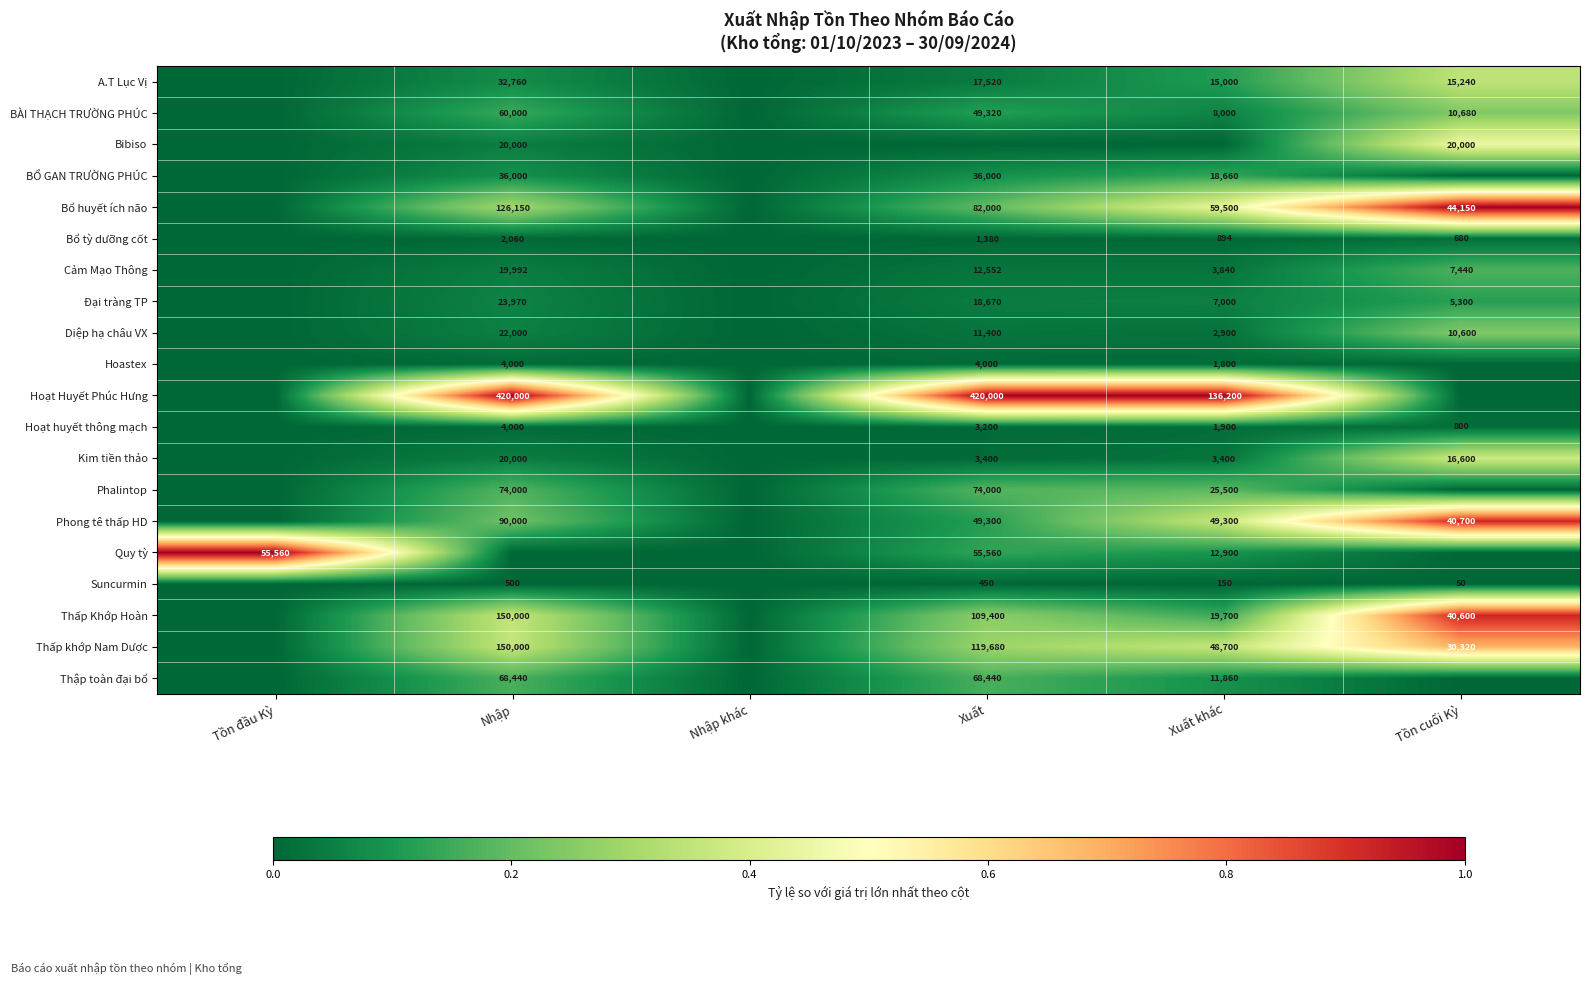

Count the number of categories in the chart.

6